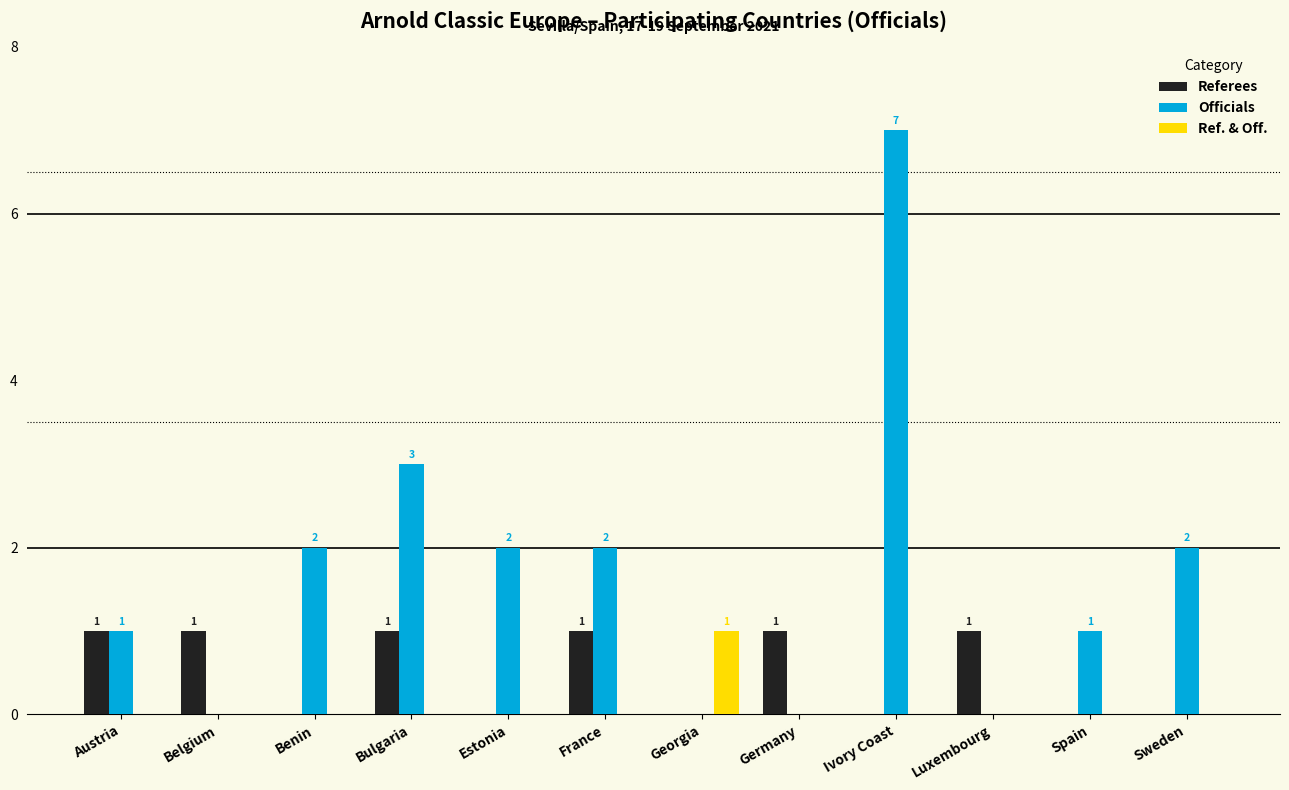

At which category is the sum across all series the highest?

Ivory Coast